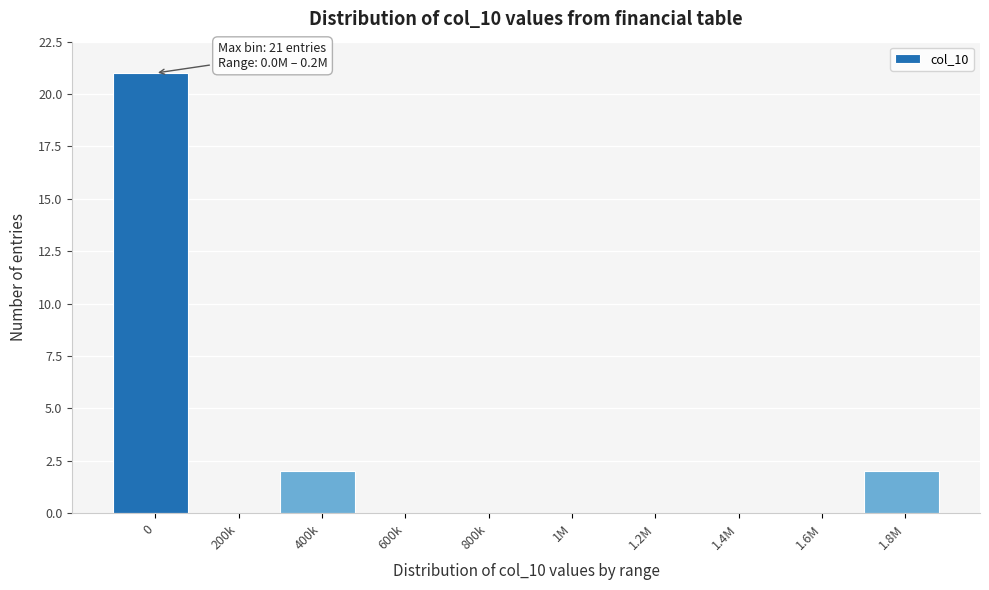

Reading left to right, extract all data points from this chart.

0=21	200k=0	400k=2	600k=0	800k=0	1M=0	1.2M=0	1.4M=0	1.6M=0	1.8M=2